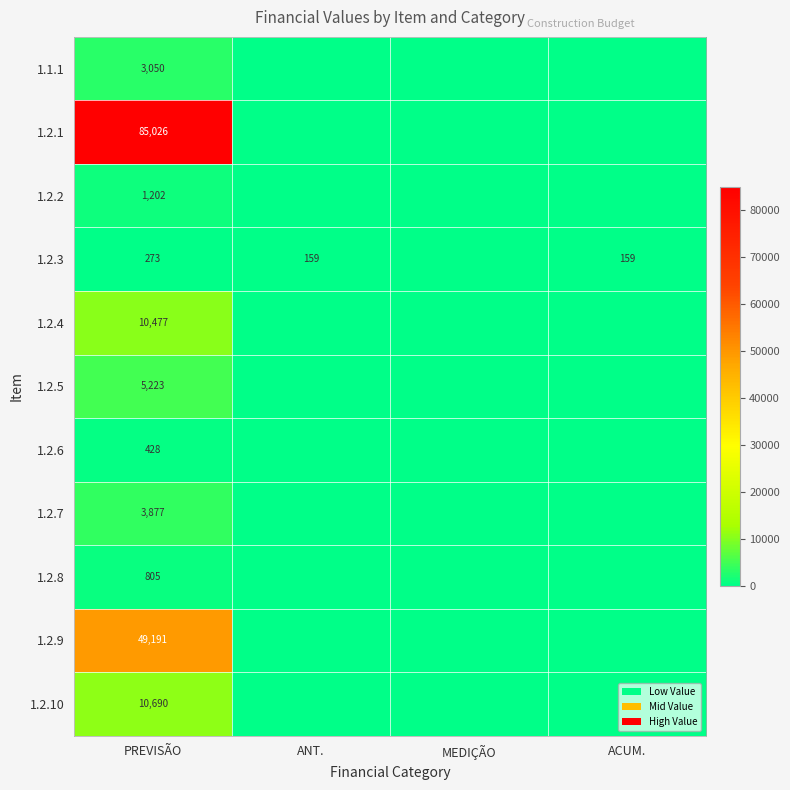

Count the number of data series in this chart.

11